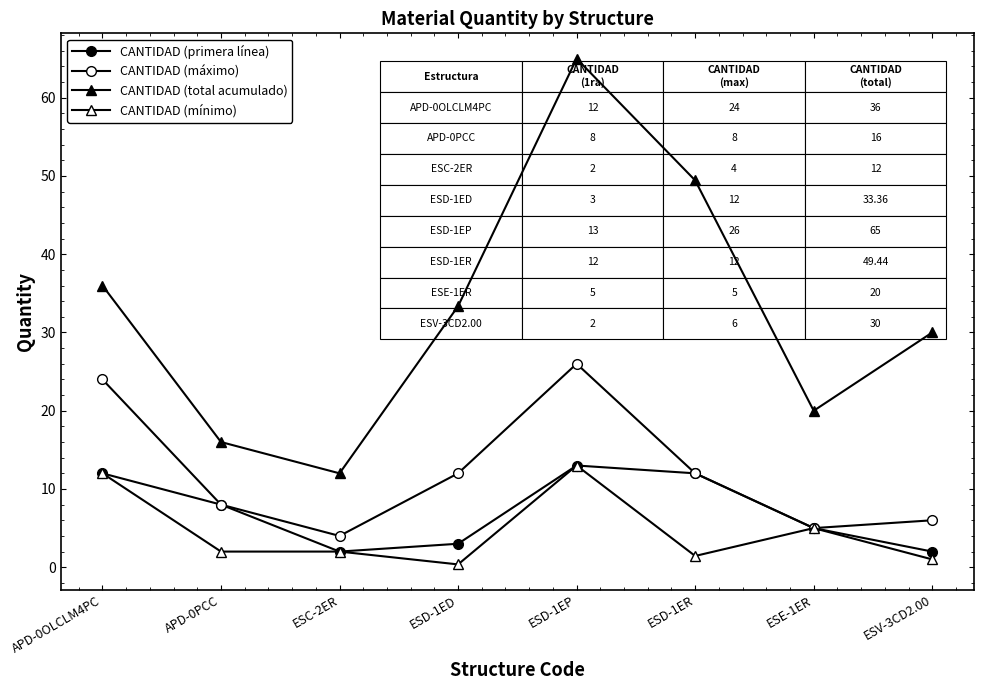

What is the difference between the maximum and second lowest values in the CANTIDAD (total acumulado) series?

49.0